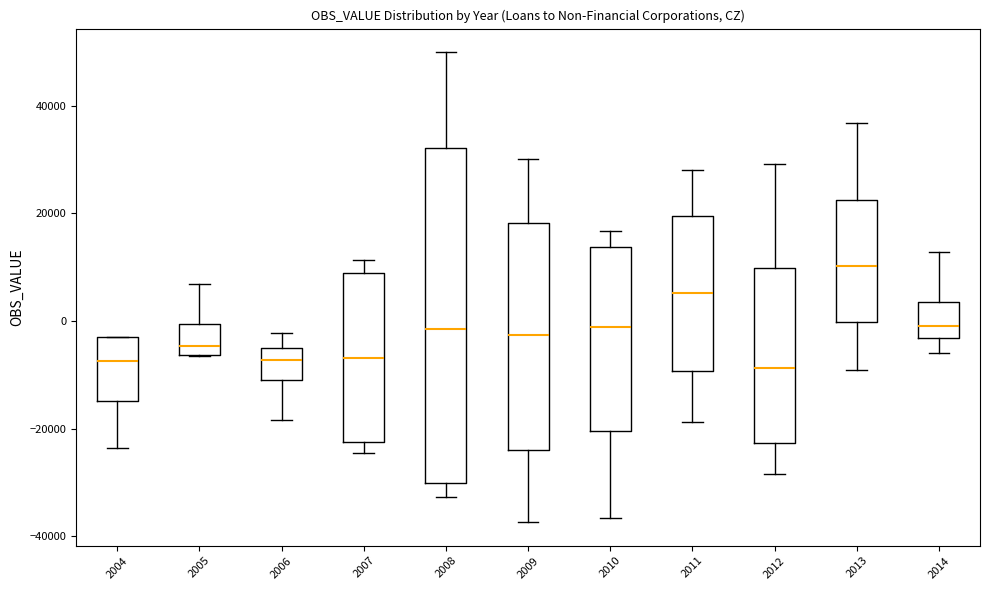

Reading left to right, read every box against the y-axis: the position of its median line, the range the box covers, and the ends of its whiskers. The values are not printed on the chart, so give them approximately, as read against the axis.

2004: median -8000, box -14000 to -2000, whiskers -24000 to -2000
2005: median -4000, box -6000 to 0, whiskers -6000 to 6000
2006: median -8000, box -10000 to -6000, whiskers -18000 to -2000
2007: median -6000, box -22000 to 8000, whiskers -24000 to 12000
2008: median -2000, box -30000 to 32000, whiskers -32000 to 50000
2009: median -2000, box -24000 to 18000, whiskers -38000 to 30000
2010: median -2000, box -20000 to 14000, whiskers -36000 to 16000
2011: median 6000, box -10000 to 20000, whiskers -18000 to 28000
2012: median -8000, box -22000 to 10000, whiskers -28000 to 30000
2013: median 10000, box 0 to 22000, whiskers -10000 to 36000
2014: median 0, box -4000 to 4000, whiskers -6000 to 12000